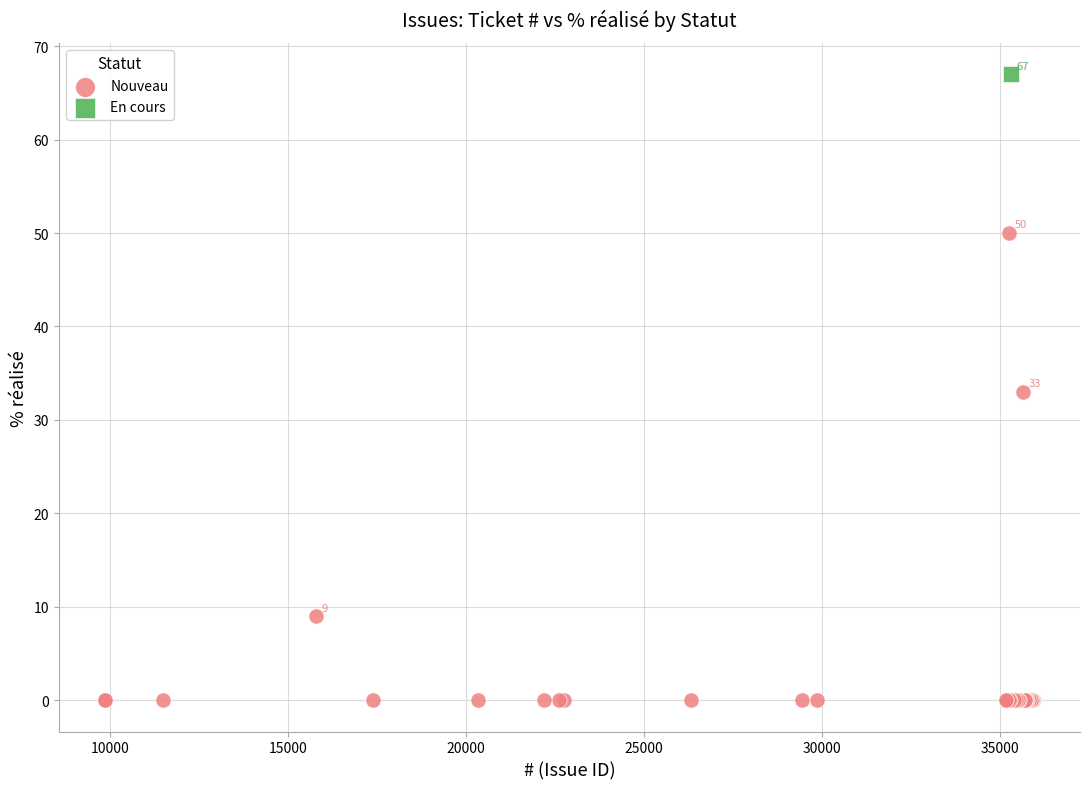

What are all the series names shown in the legend?

Nouveau, En cours